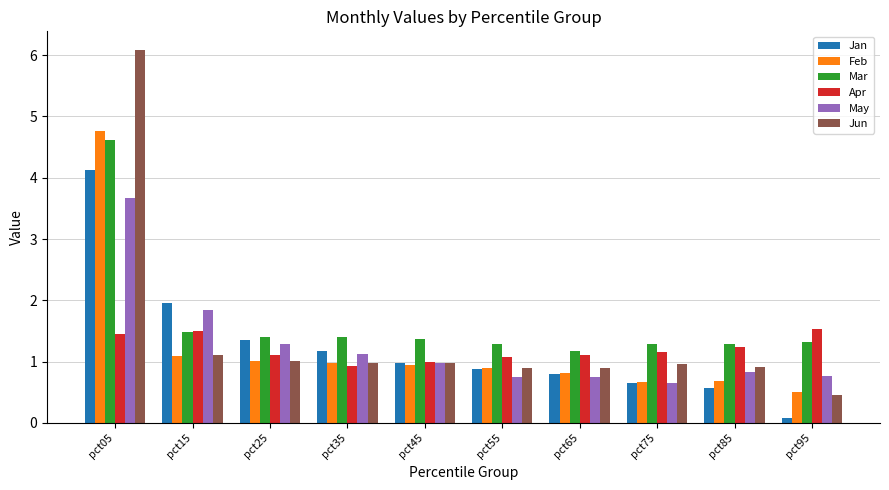

What is the average value of the Jun series?

1.4